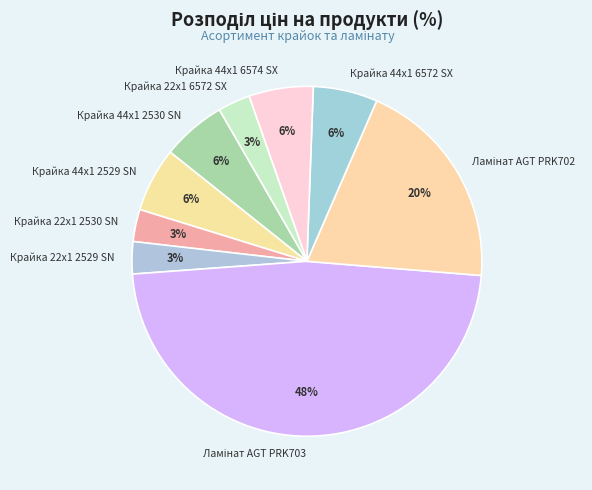

Is Крайка 44x1 6574 SX the majority of the pie?

No